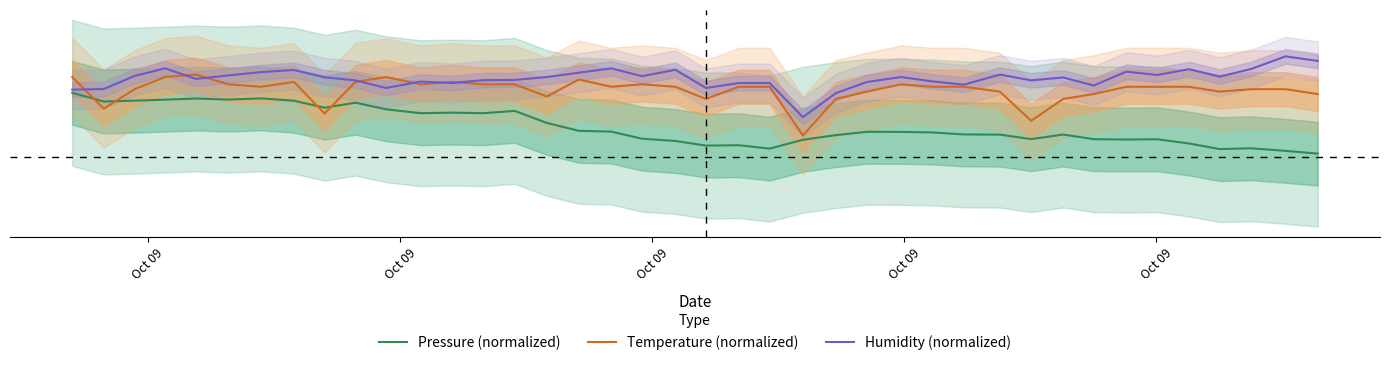

True or false: Pressure (normalized) has more than 1 interior local peaks.

True